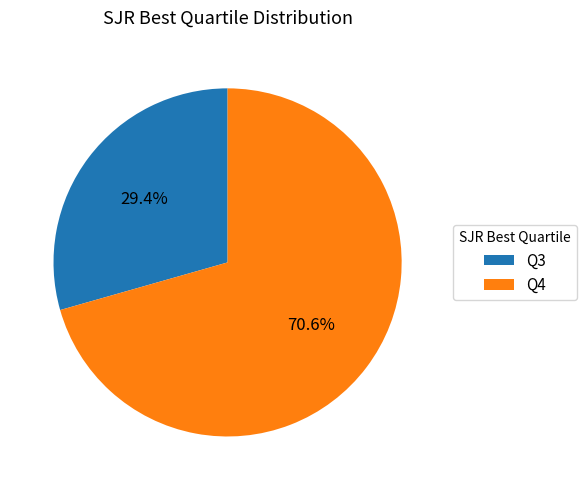

To the nearest percent, what is the average slice percentage?

50%